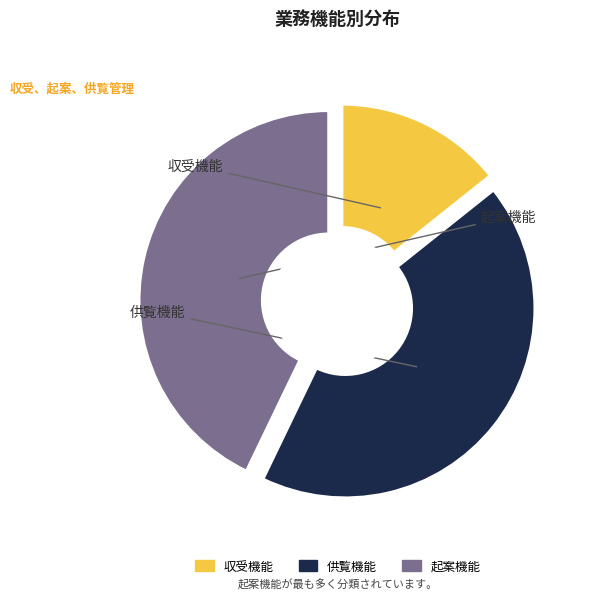

Is there any slice that represents more than half of the pie?

No